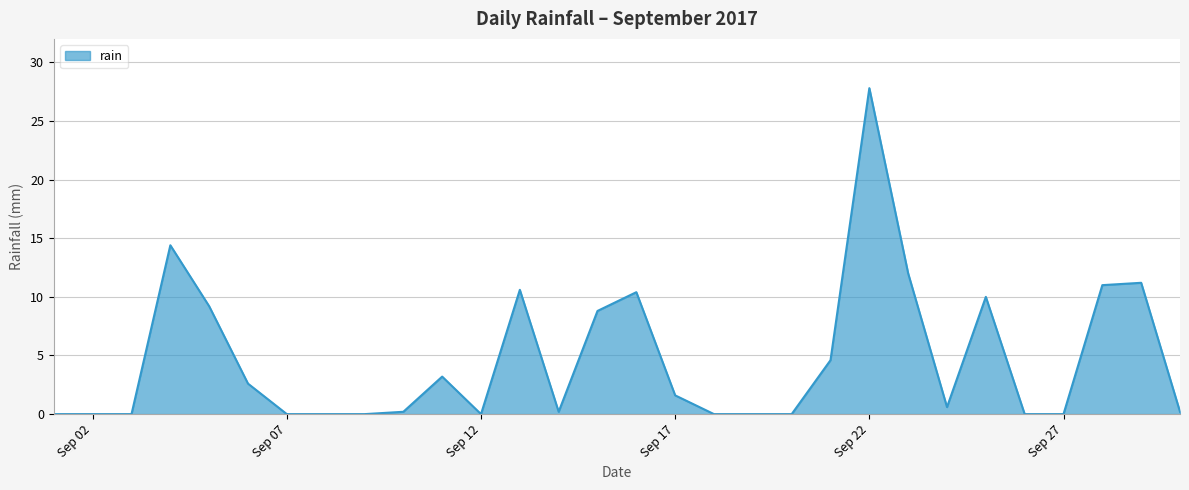

What is the maximum value shown in the chart?

27.8